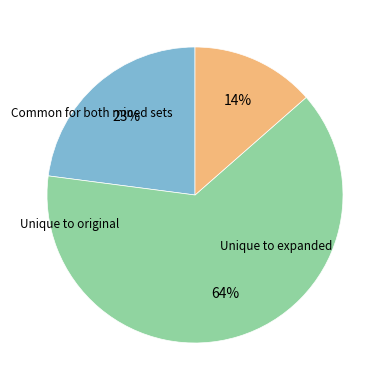

Is there a majority slice in this chart?

Yes